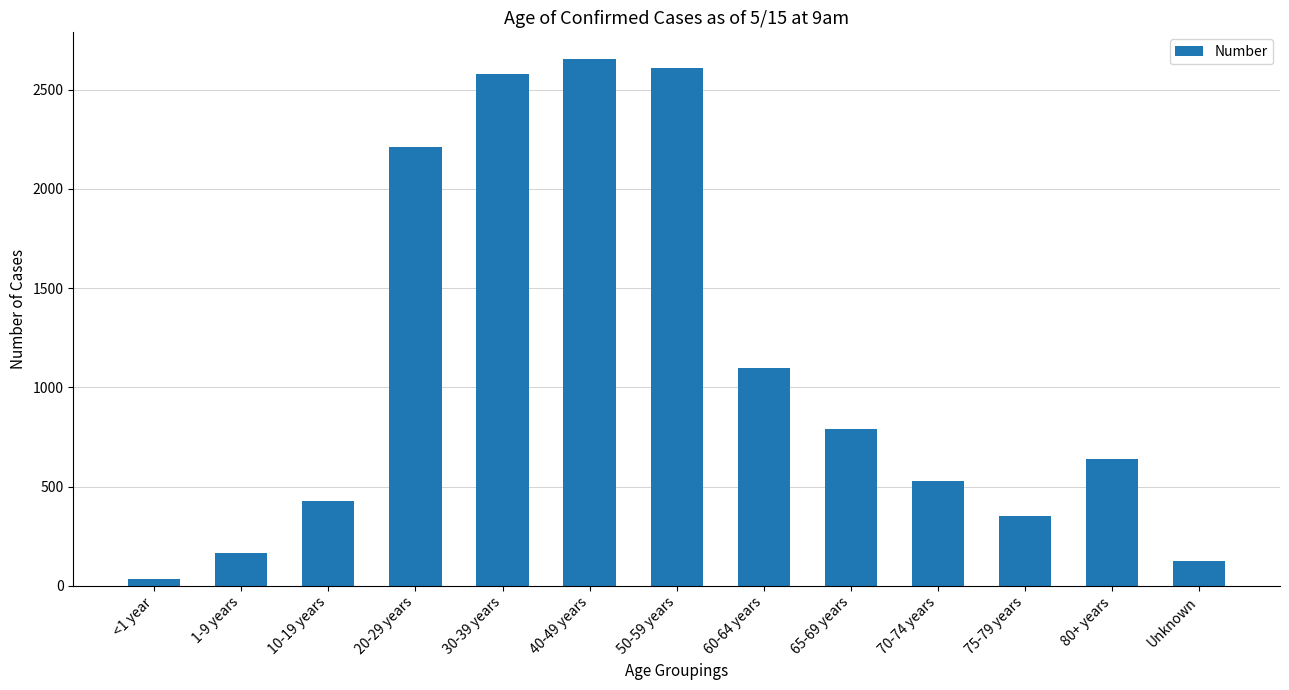

Reading left to right, list all the values displayed in this chart.

36	167	429	2210	2580	2656	2607	1097	791	529	353	640	124